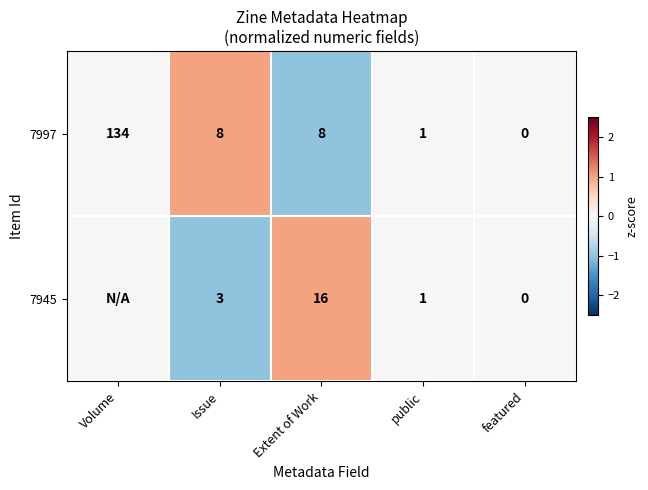

Is the value of 7945 at Extent of Work greater than the value of 7997 at Extent of Work?

Yes